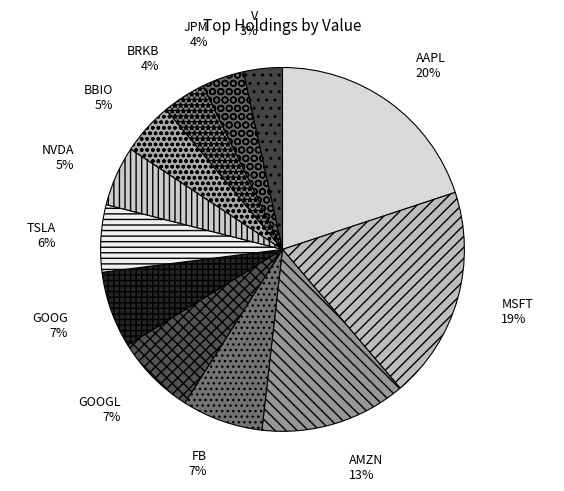

True or false: V accounts for 16% of the total.

False